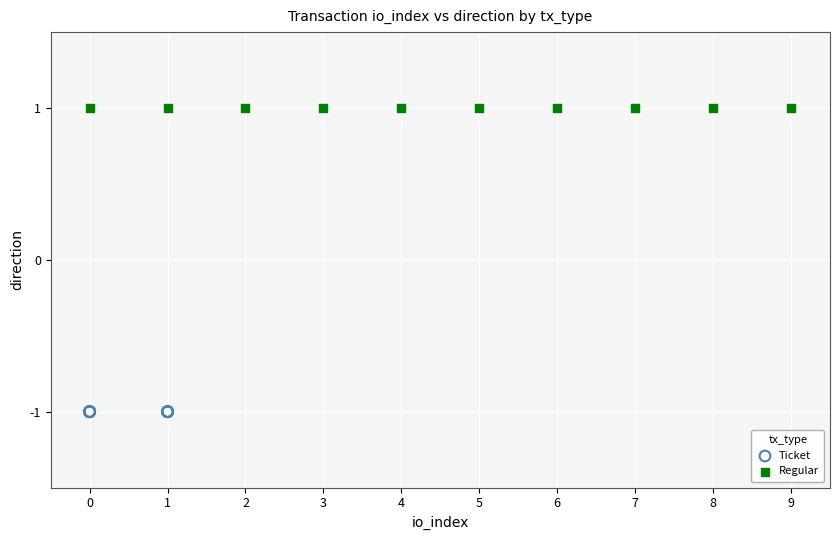

Which series contains the lowest Y value?

Ticket